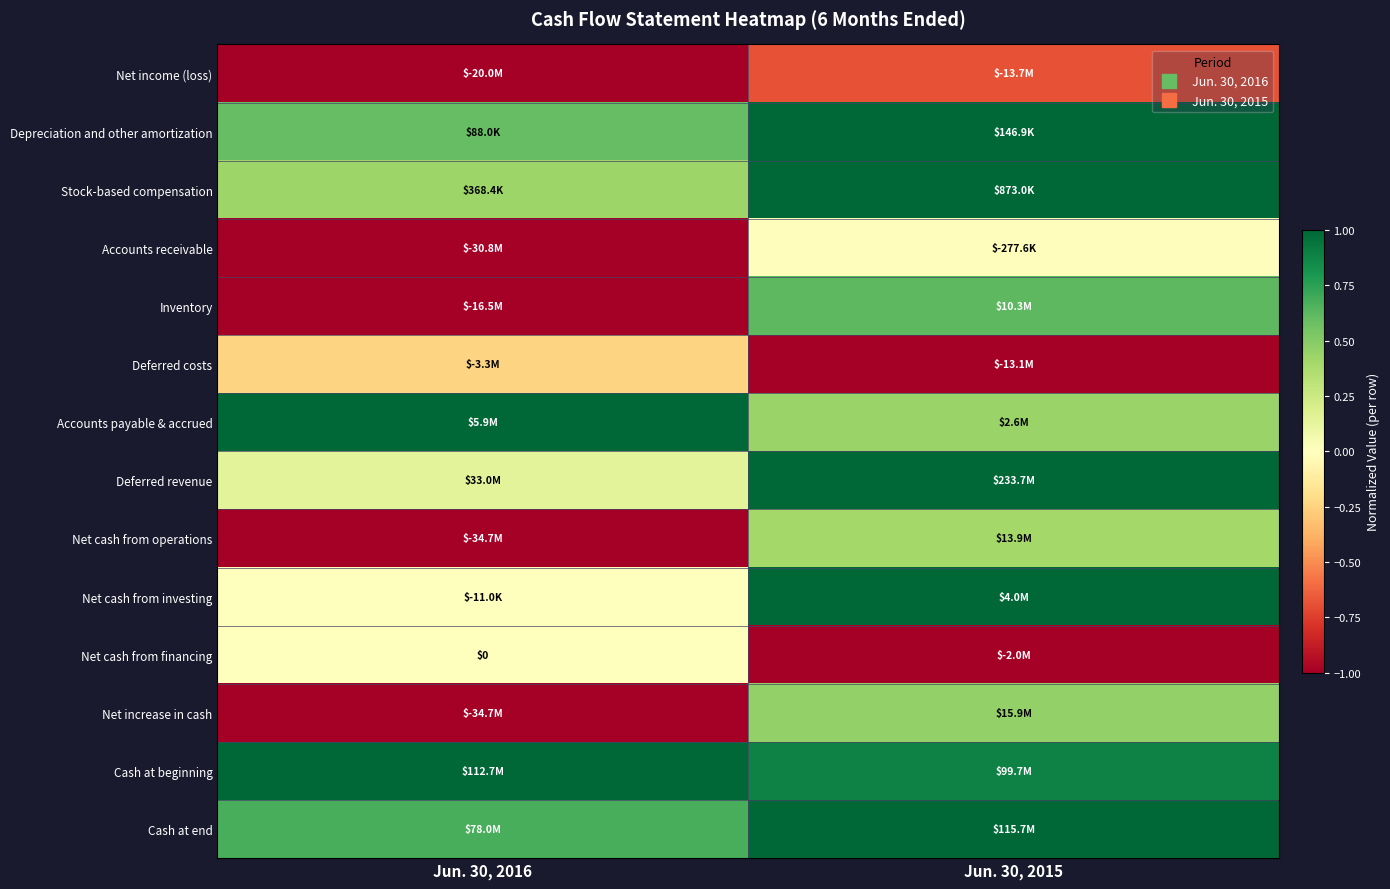

The Cash at end series shows 0.7 at Jun. 30, 2016. True or false?

True